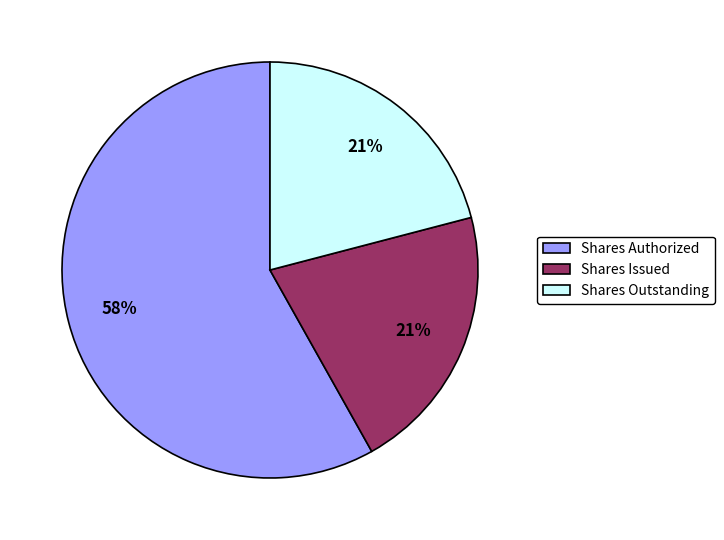

To the nearest percent, what is the difference between the Shares Issued and Shares Authorized slice percentages?

37%